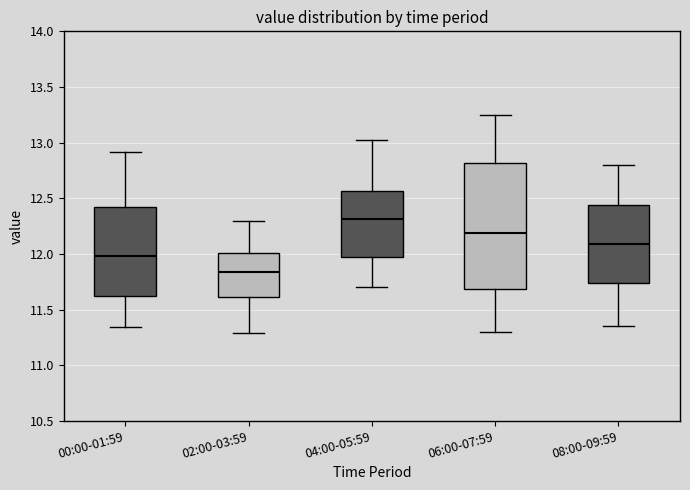

Reading left to right, transcribe this box plot: for each box, give where its median line is, the range the box spans, and where its two whiskers end, as read against the y-axis. The values are not printed on the chart, so give them approximately, as read against the axis.

00:00-01:59: median 12.00, box 11.65 to 12.40, whiskers 11.35 to 12.90
02:00-03:59: median 11.85, box 11.60 to 12.00, whiskers 11.30 to 12.30
04:00-05:59: median 12.30, box 11.95 to 12.55, whiskers 11.70 to 13.00
06:00-07:59: median 12.20, box 11.70 to 12.80, whiskers 11.30 to 13.25
08:00-09:59: median 12.10, box 11.75 to 12.45, whiskers 11.35 to 12.80